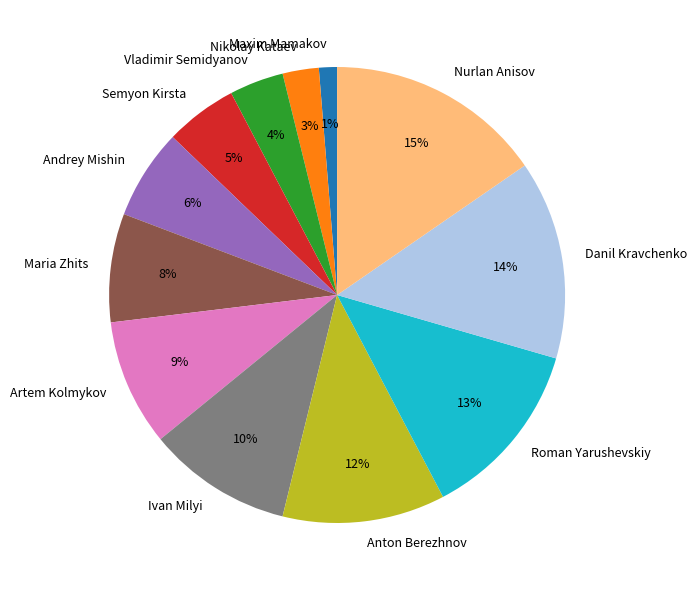

Is there a majority slice in this chart?

No